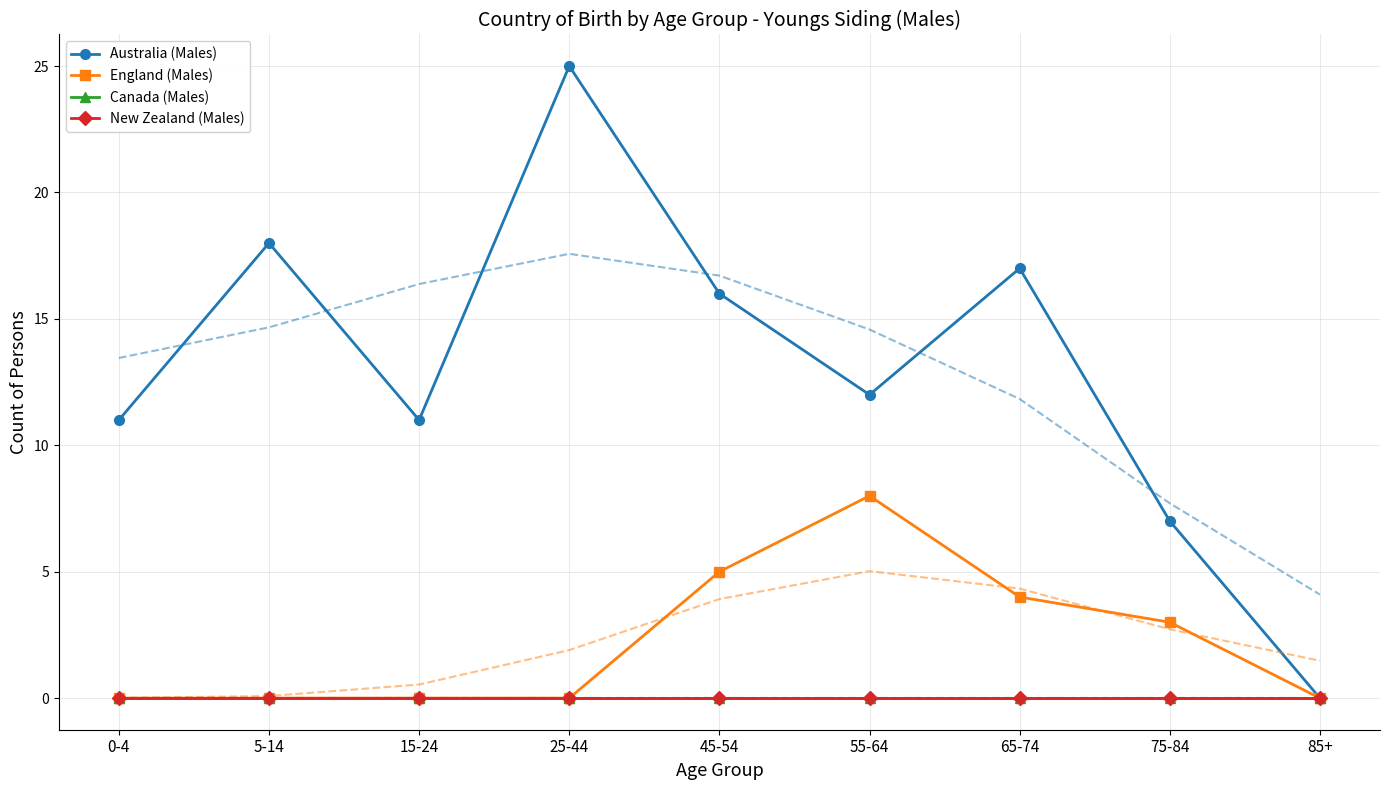

Which series has the largest range (max minus min)?

Australia (Males)